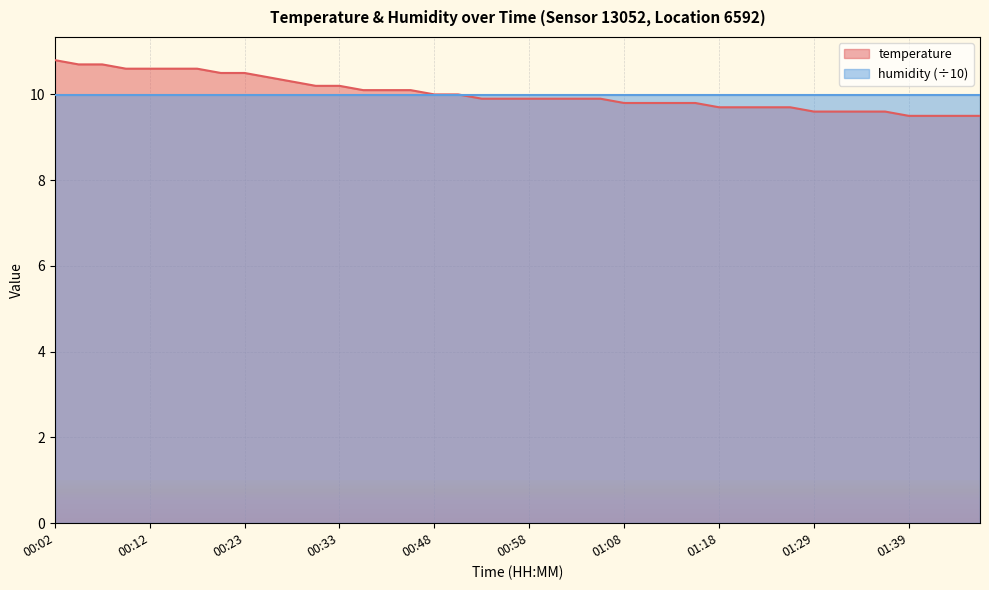

The value at 01:44 is 14.6. True or false?

False